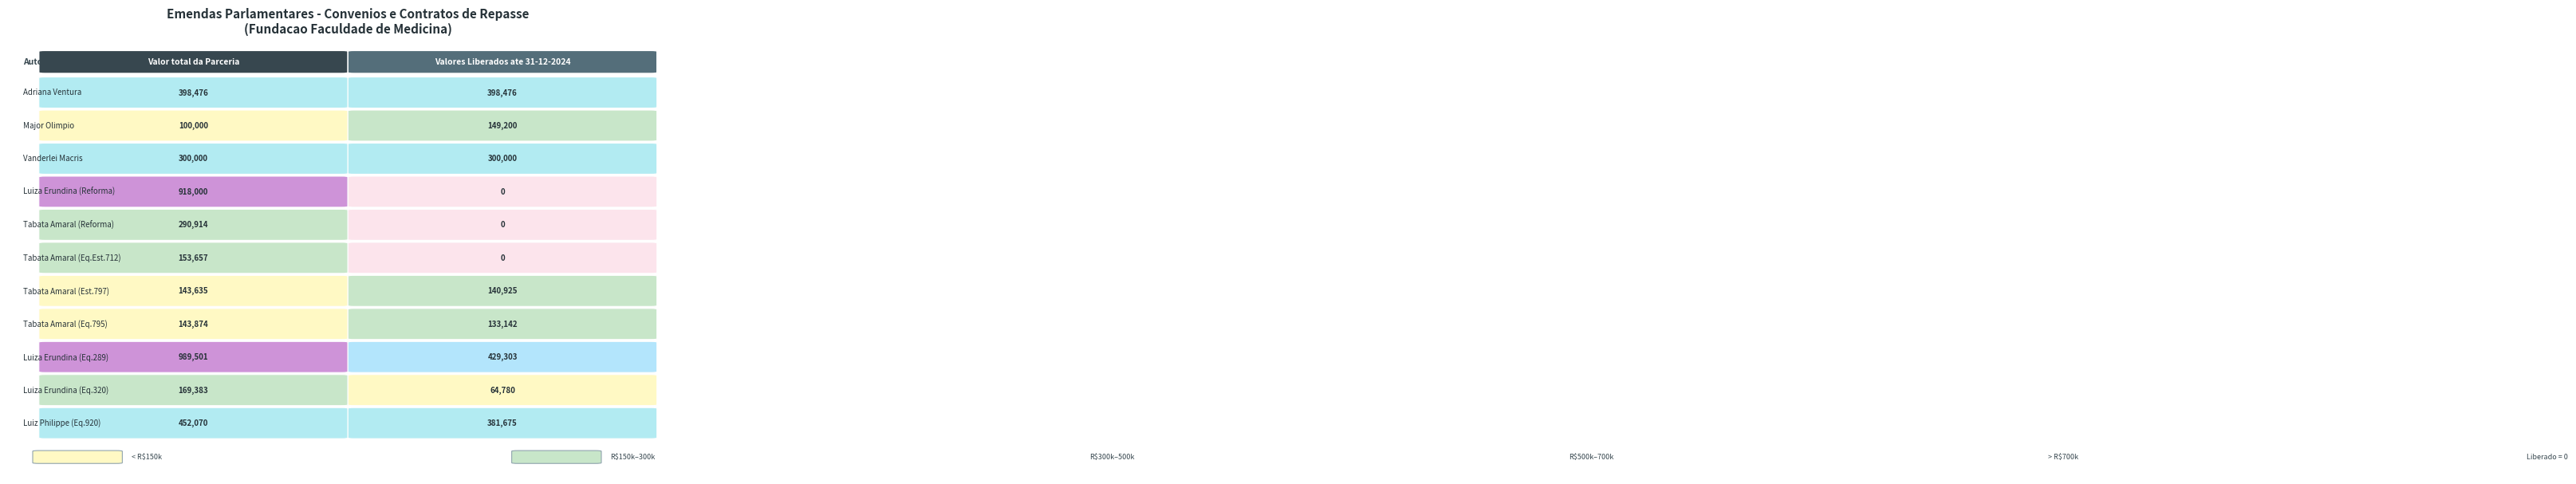

Is the value of 38990002 - Adriana Ventura at 0 greater than the value of 41320008 - Tabata Amaral (conv718712) at 1?

Yes